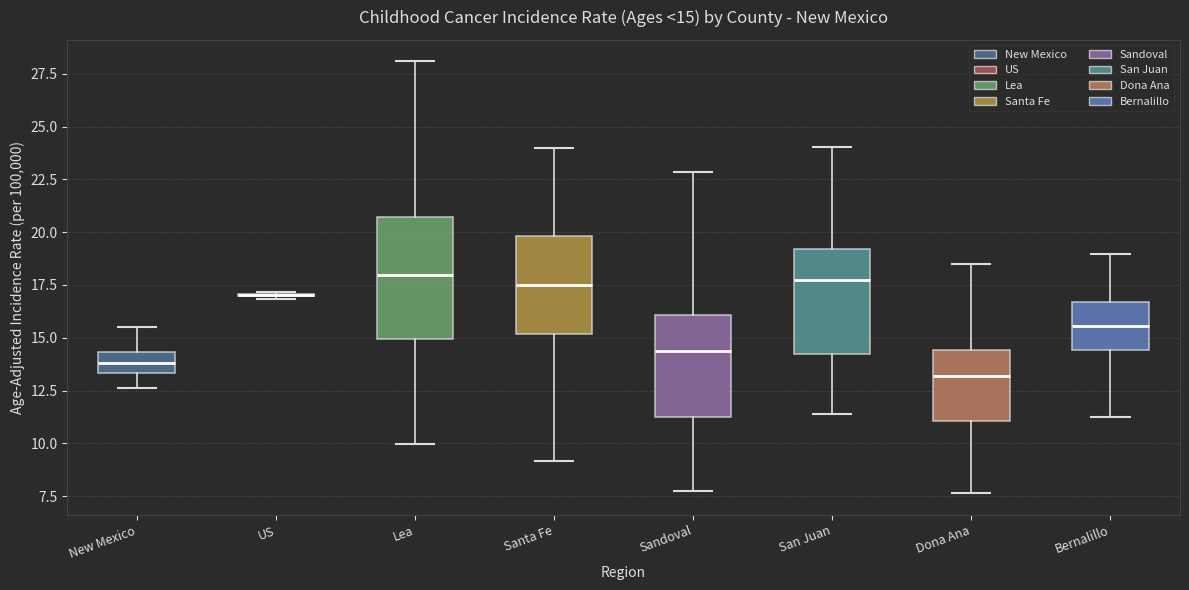

Which box is the tallest, from its lower edge to its upper edge?

Lea